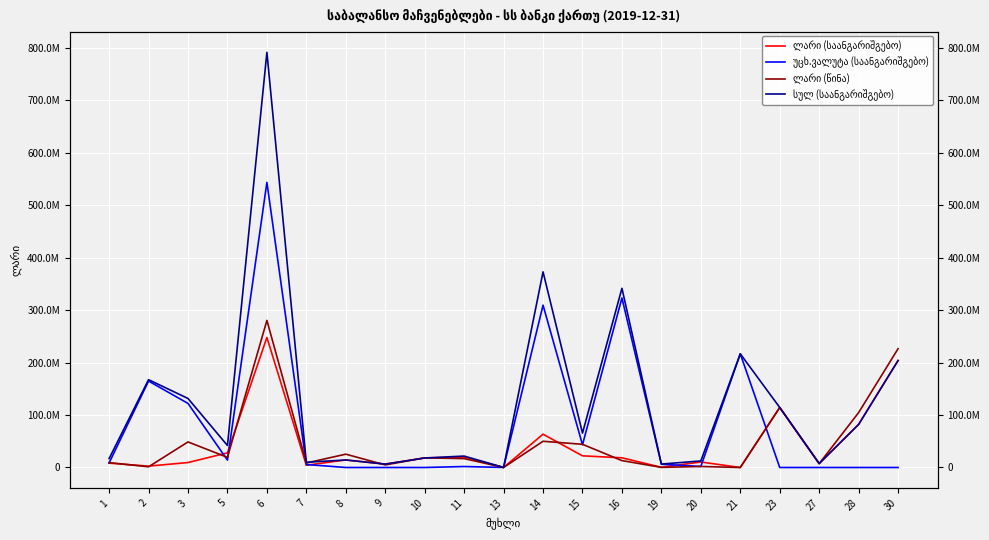

Reading left to right, extract all data points from this chart.

ლარი (საანგარიშგებო): 1=8294575	2=2610462	3=9426953	5=27902529	6=248004838	7=4266188	8=14339254	9=6442196	10=18138510	11=19930013	13=51323	14=63497480	15=22242672	16=18471110	19=379410	20=10490565	21=0	23=114430000	27=7438034	28=82140797	30=204008831
უცხ.ვალუტა (საანგარიშგებო): 1=8664686	2=164870154	3=122173034	5=14051730	6=543737678	7=5688927	8=0	9=0	10=0	11=1835225	13=101076	14=309580037	15=43332696	16=323281846	19=6143434	20=1998352	21=216798120	23=0	27=0	28=0	30=0
ლარი (წინა): 1=9319981	2=1277113	3=48753575	5=19309175	6=280543686	7=8565505	8=25396007	9=4883540	10=18429786	11=16941453	13=51736	14=49993261	15=44213771	16=13135455	19=204065	20=1957456	21=0	23=114430000	27=7438034	28=104691674	30=226559708
სულ (საანგარიშგებო): 1=16959261	2=167480616	3=131599987	5=41954259	6=791742516	7=9955115	8=14339254	9=6442196	10=18138510	11=21765238	13=152399	14=373077517	15=65575368	16=341752956	19=6522844	20=12488917	21=216798120	23=114430000	27=7438034	28=82140797	30=204008831